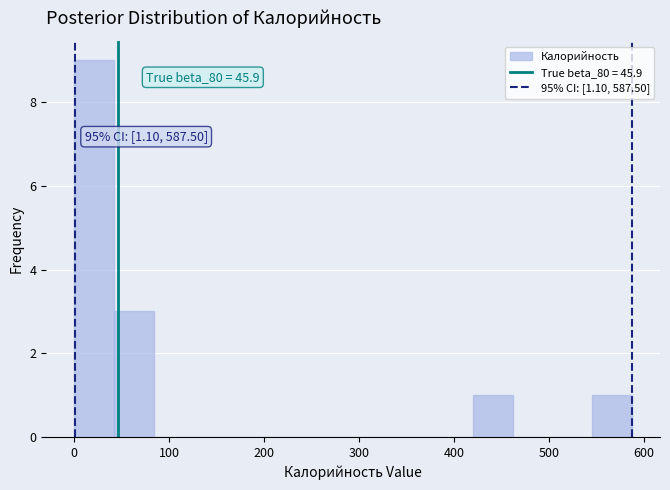

Over which range of the x-axis is the bar tallest?

0 to 40